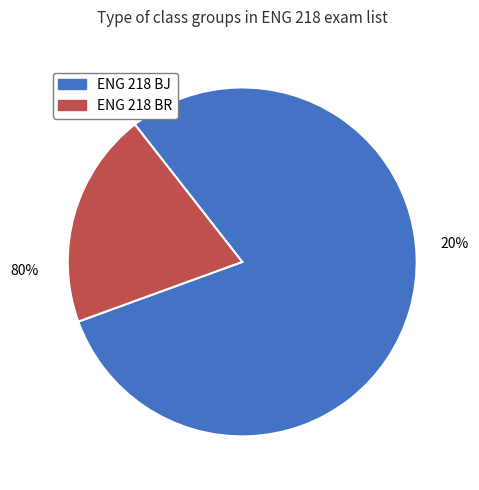

Combined, do ENG 218 BJ and ENG 218 BR account for over 50%?

Yes